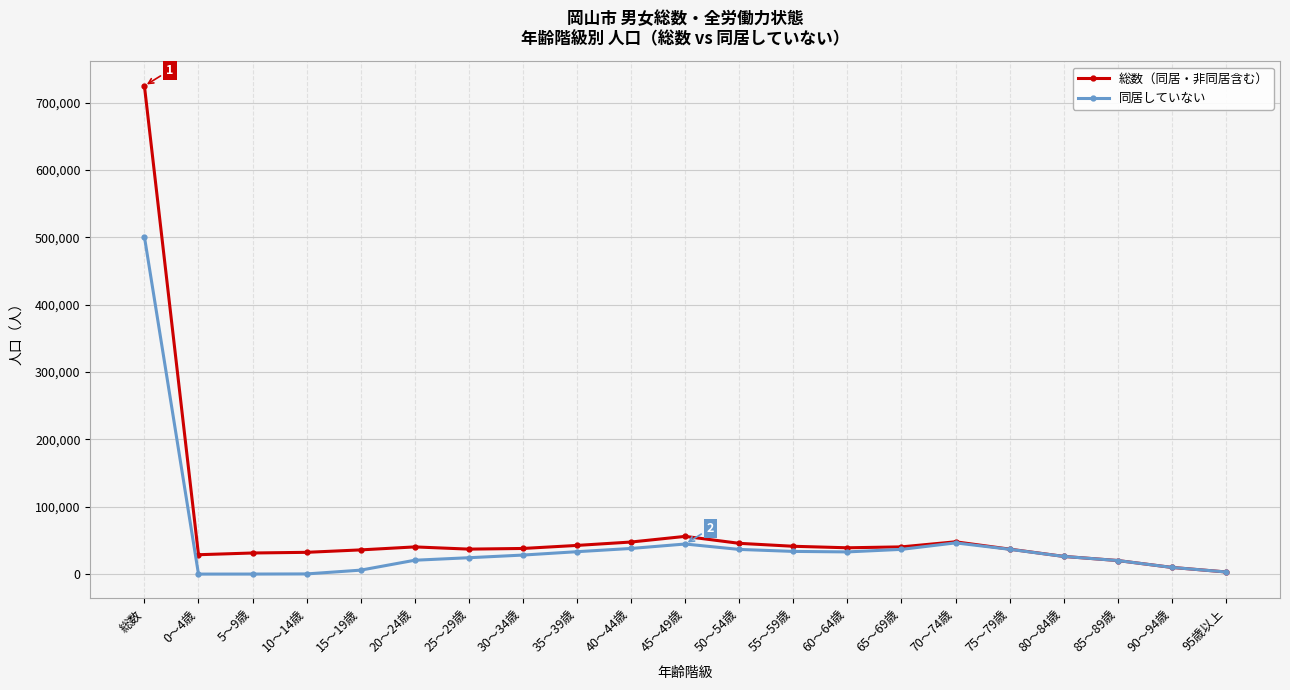

What is the difference between the second highest and second lowest values in the 総数（同居・非同居含む） series?

46042